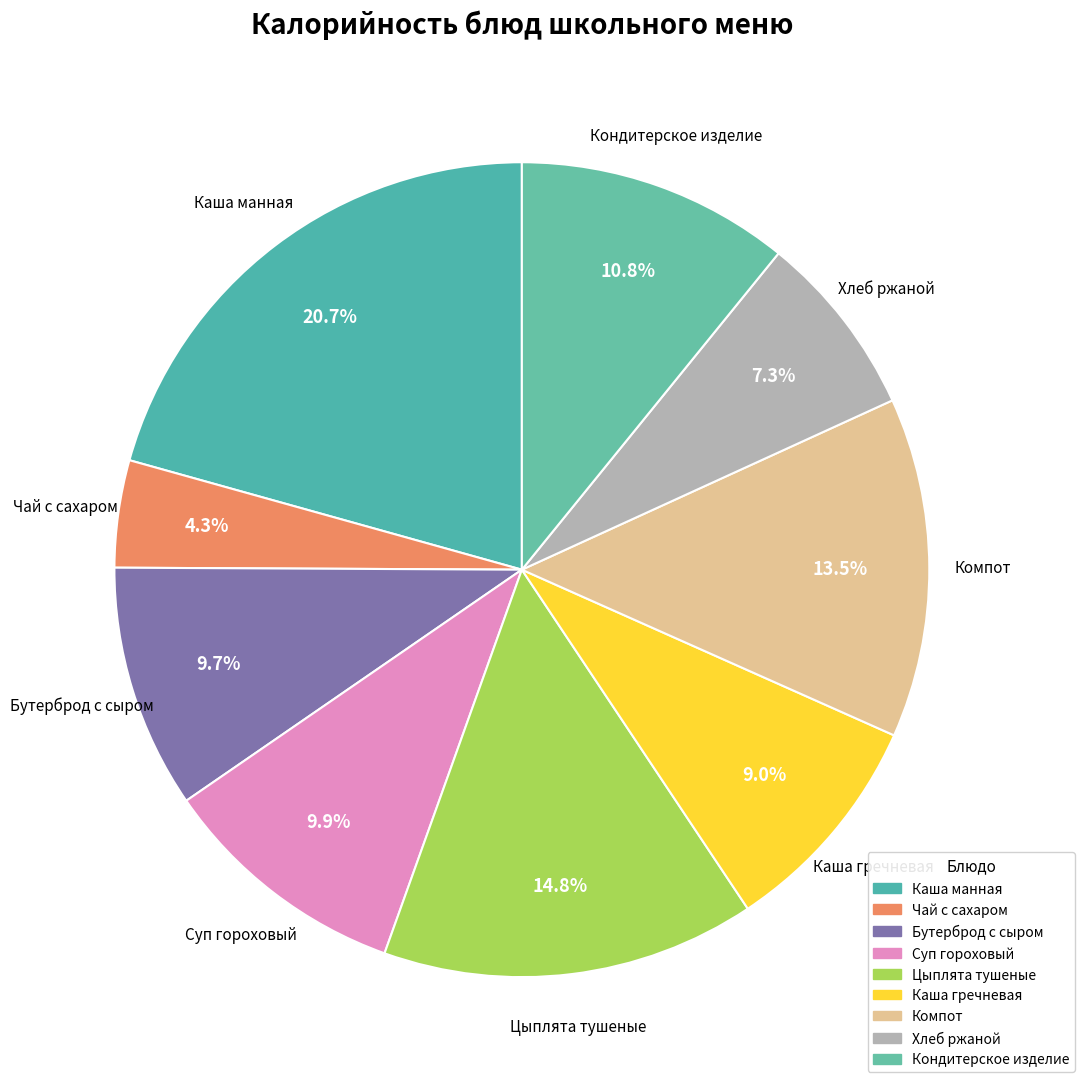

What is the smallest slice in the pie chart?

Чай с сахаром